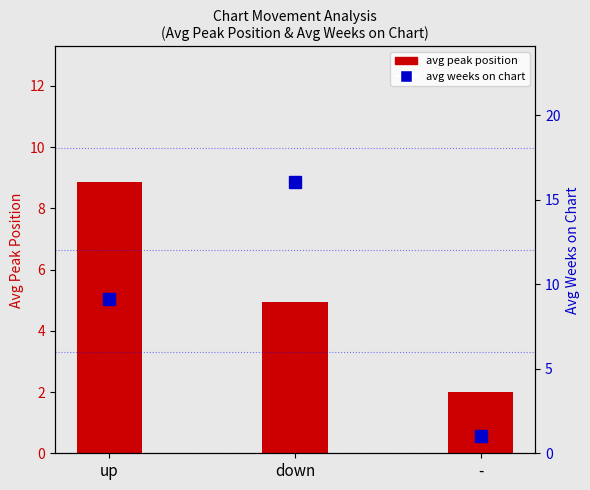

What are all the series names shown in the legend?

avg peak position, avg weeks on chart